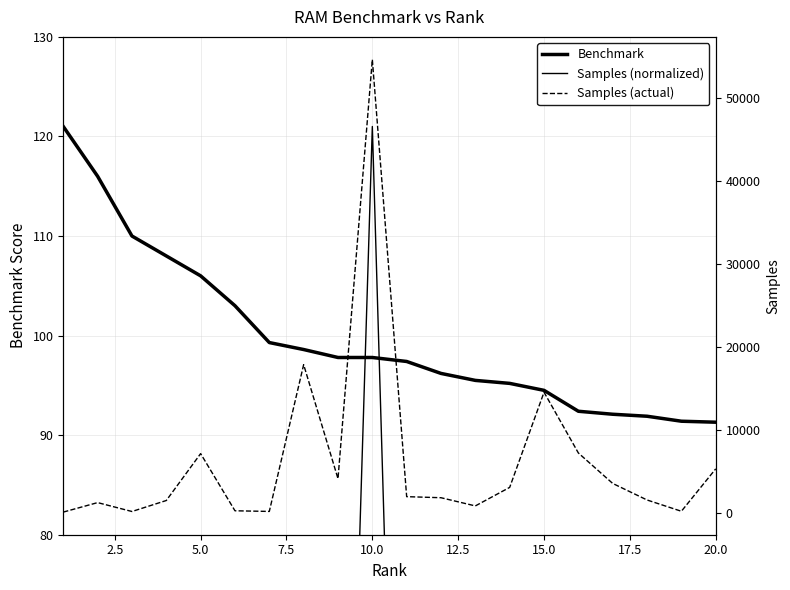

At how many categories does at least one series exceed 47620?

1